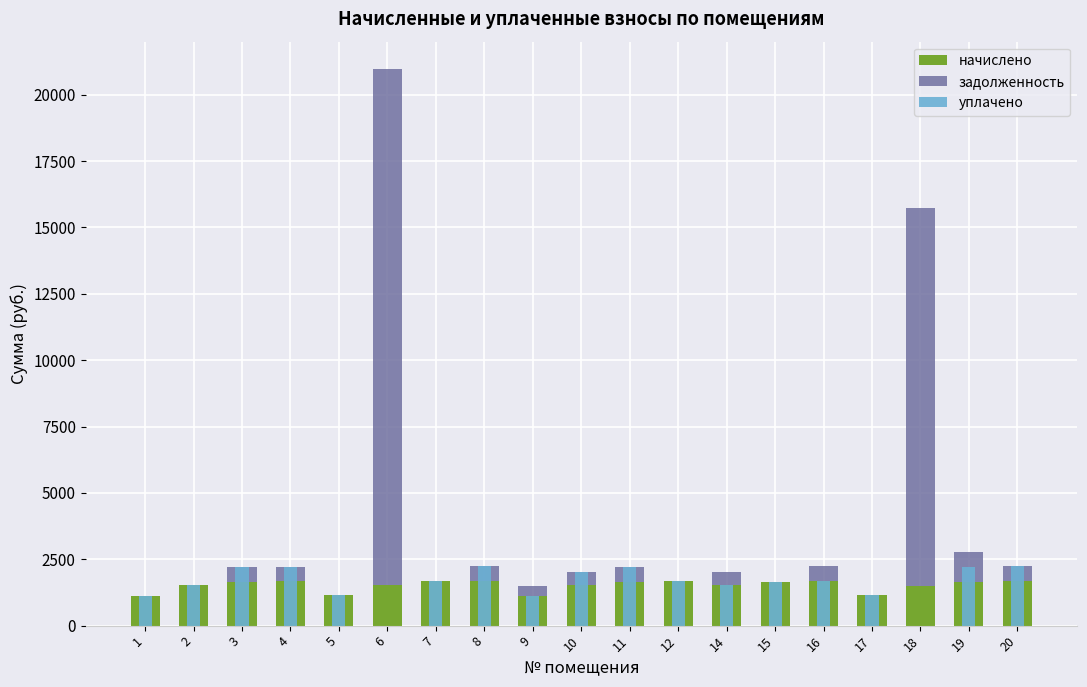

Reading left to right, extract all data points from this chart.

начислено: 1=1131.9	2=1511.7	3=1651.8	4=1666.5	5=1135.6	6=1511.7	7=1662.8	8=1673.9	9=1117.2	10=1526.4	11=1659.2	12=1677.6	14=1511.7	15=1655.5	16=1677.6	17=1143.0	18=1504.3	19=1655.5	20=1681.3
задолженность: 1=0.0	2=0.0	3=550.6	4=555.5	5=0.0	6=19437.7	7=0.0	8=558.0	9=372.4	10=508.8	11=553.0	12=0.0	14=503.9	15=0.0	16=559.2	17=0.0	18=14224.8	19=1103.6	20=560.4
уплачено: 1=1131.9	2=1511.7	3=2202.4	4=2222.0	5=1135.6	6=0.0	7=1662.8	8=2231.9	9=1117.2	10=2035.2	11=2212.2	12=1677.6	14=1511.7	15=1655.5	16=1677.6	17=1143.0	18=0.0	19=2207.3	20=2241.7